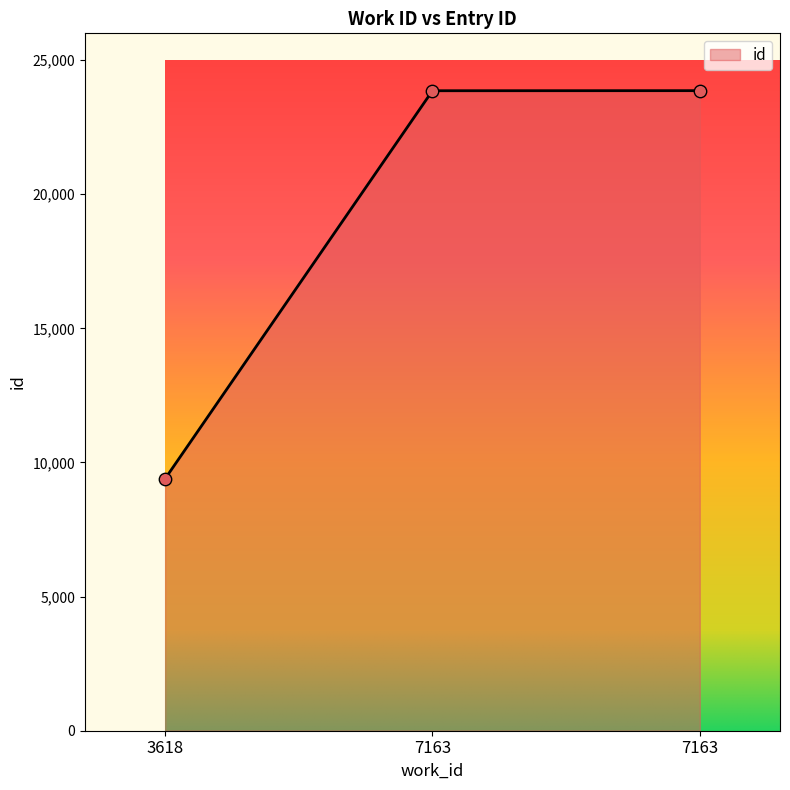

How many categories are shown in the chart?

3